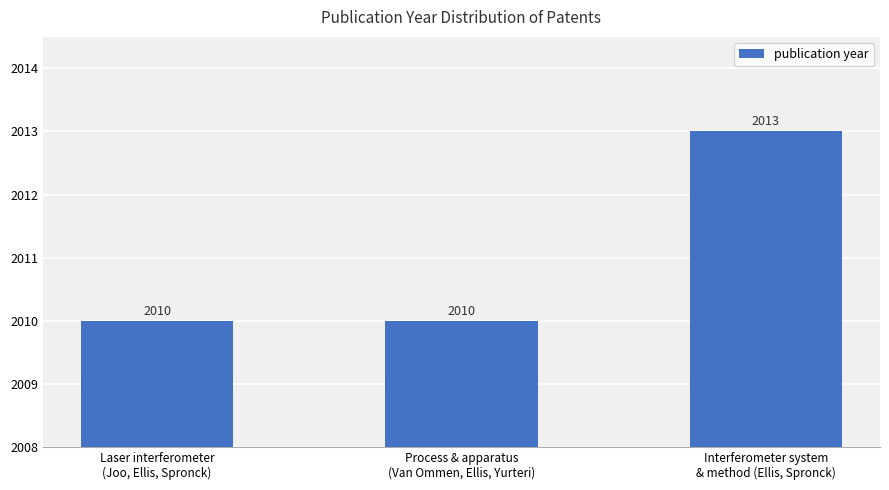

Reading right to left, what are all the values shown in this chart?

2013	2010	2010